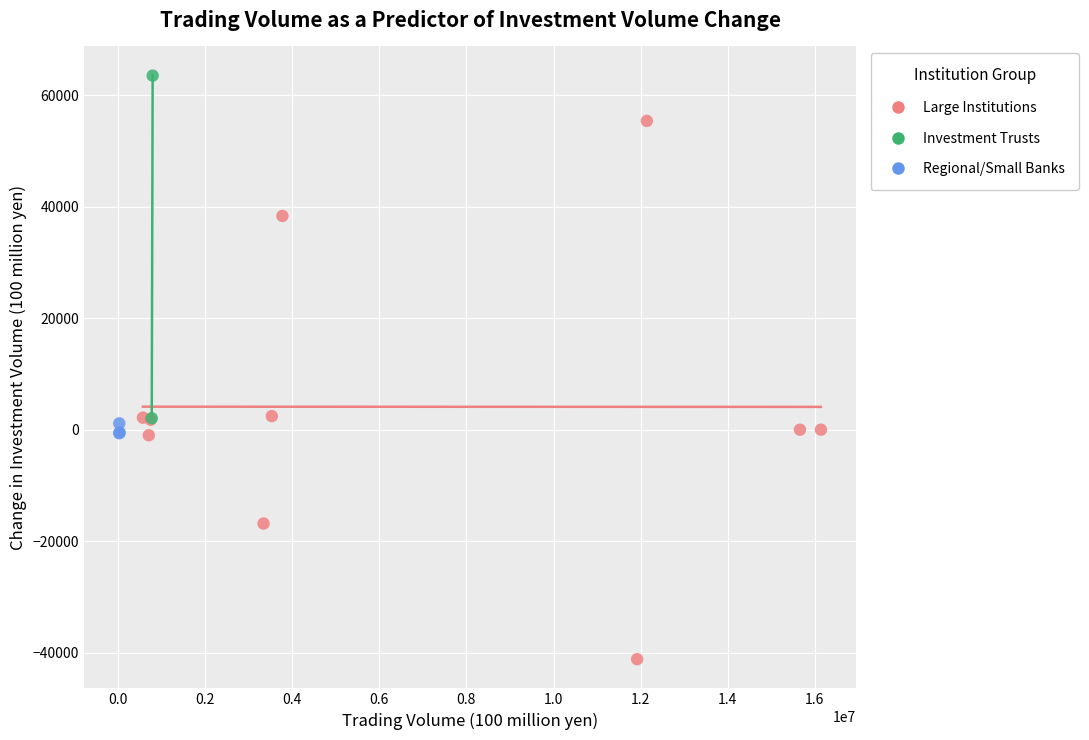

Which series contains the lowest Y value?

Large Institutions